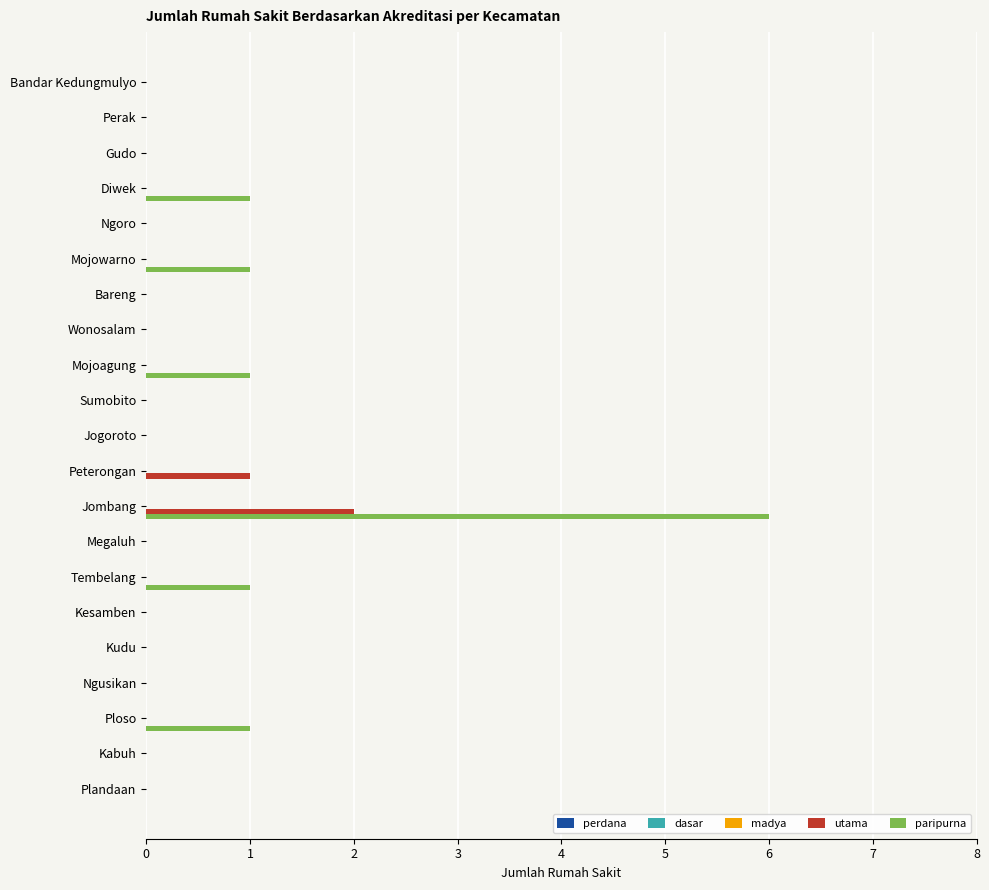

At which category does the chart reach its peak across all series?

Jombang